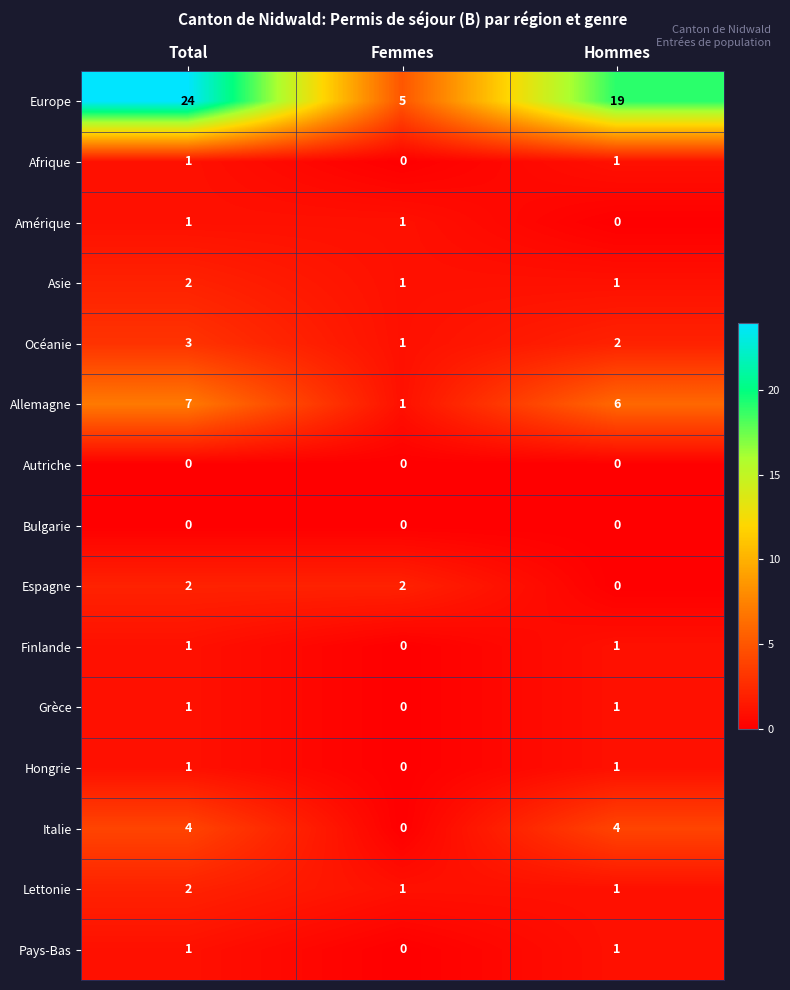

Which series changed the most between Femmes and Hommes?

Europe